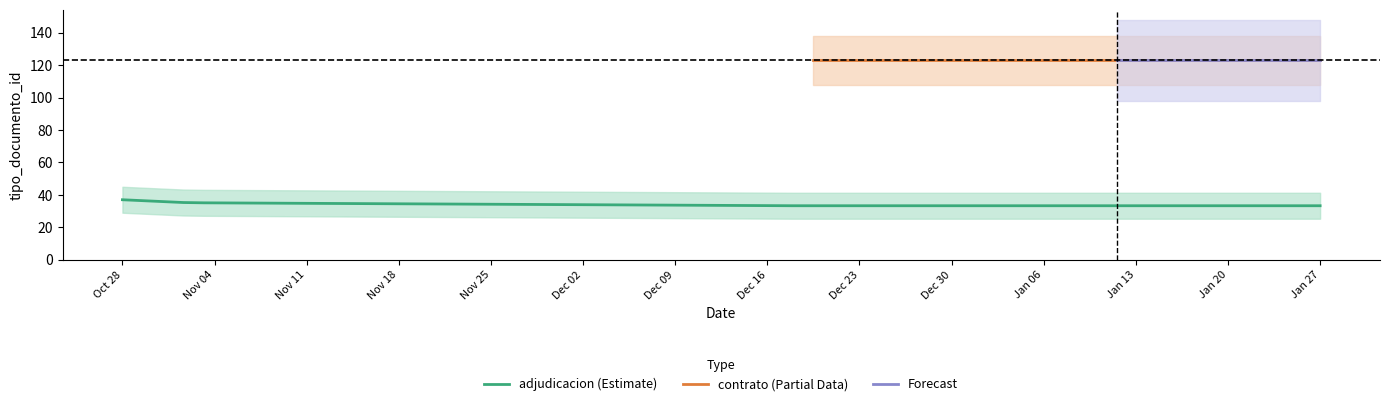

What is the change in value from 1 to 2?

-2